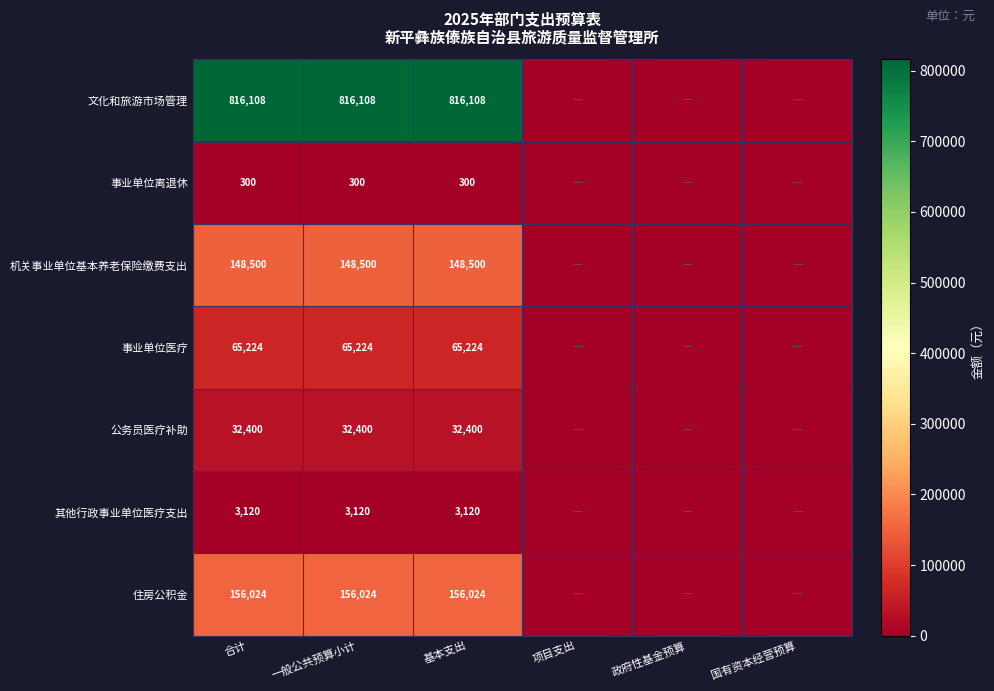

What is the difference between the highest and lowest values at 基本支出?

815808